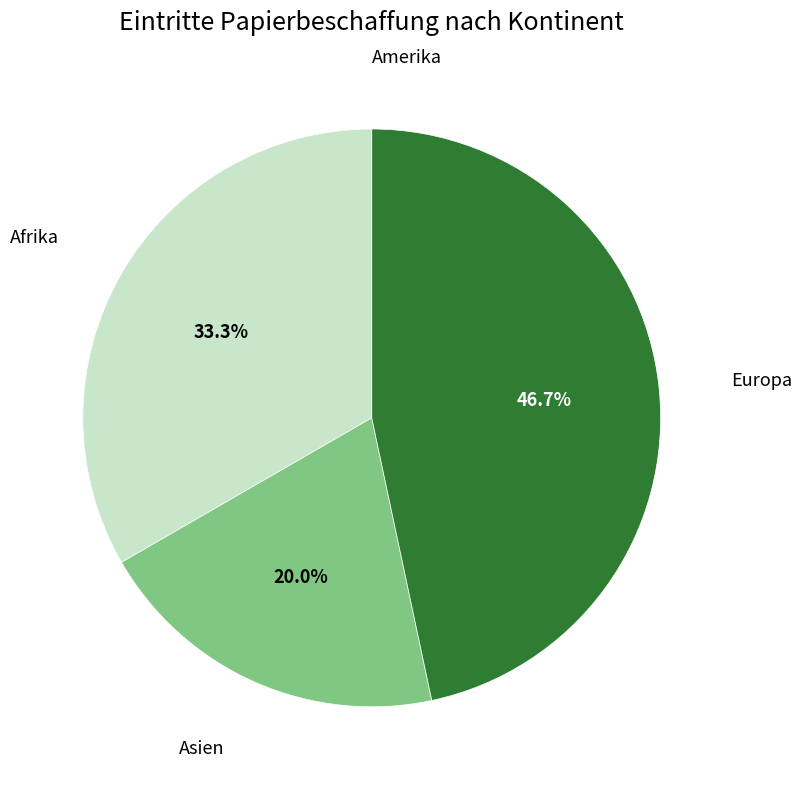

To the nearest percent, what is the average slice percentage?

25%